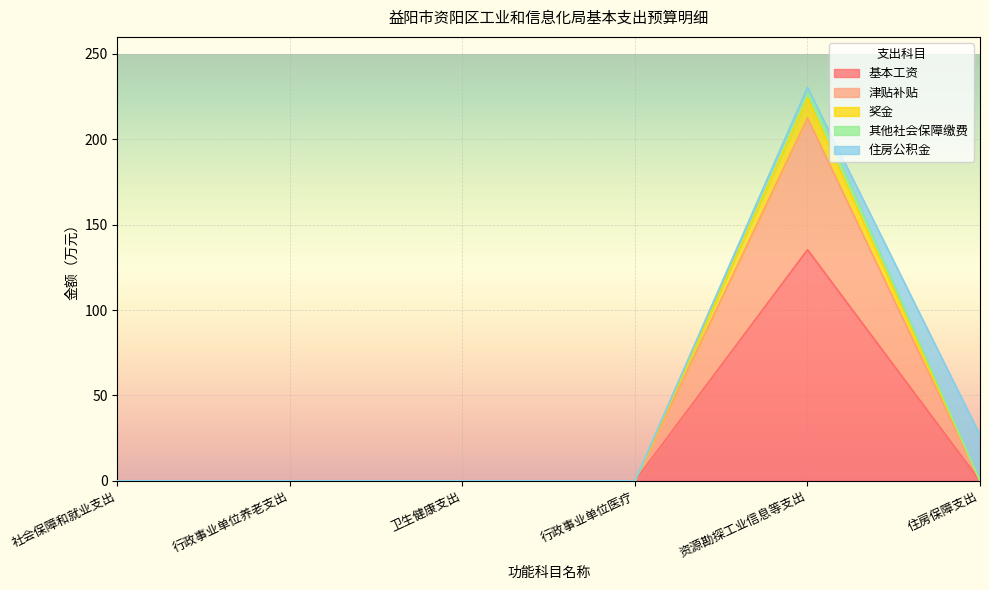

The value of 基本工资 at 社会保障和就业支出 is 0.0. True or false?

True